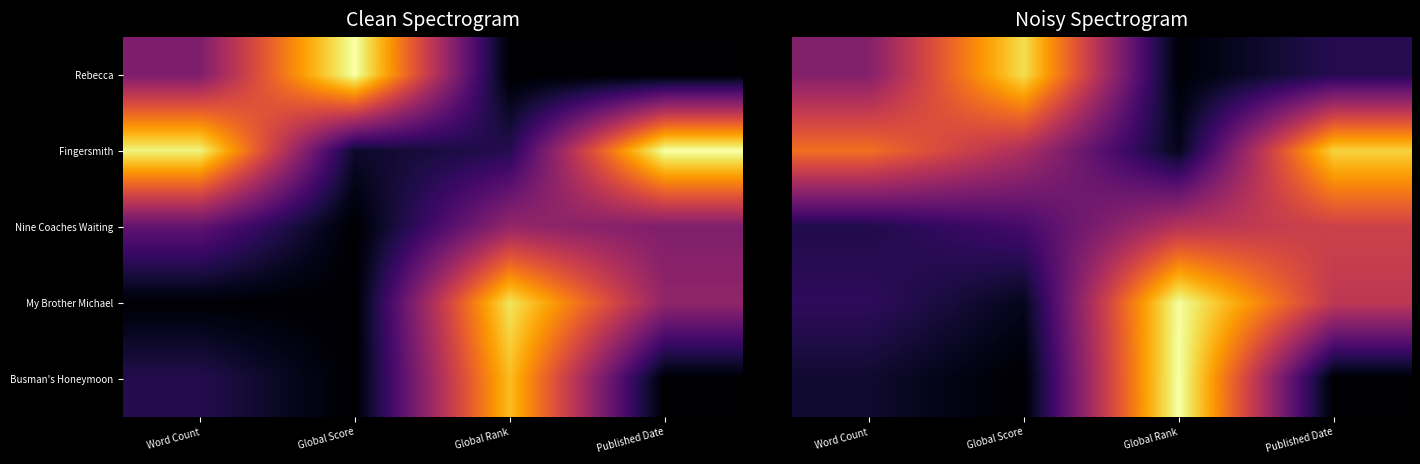

Between Global Score and Word Count, which is larger?

Global Score